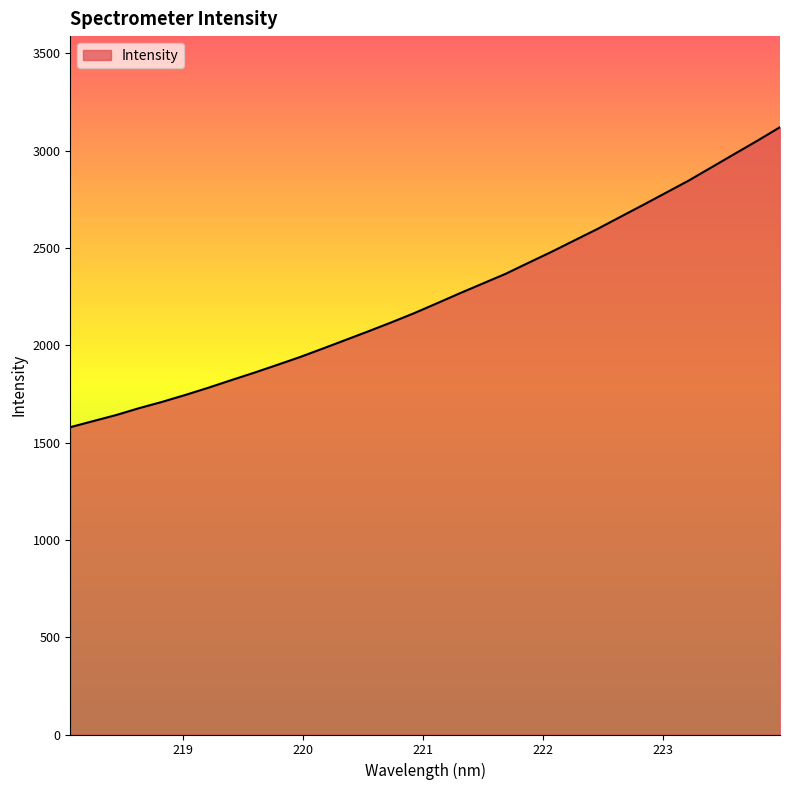

True or false: the data has more than 1 interior local peaks.

False